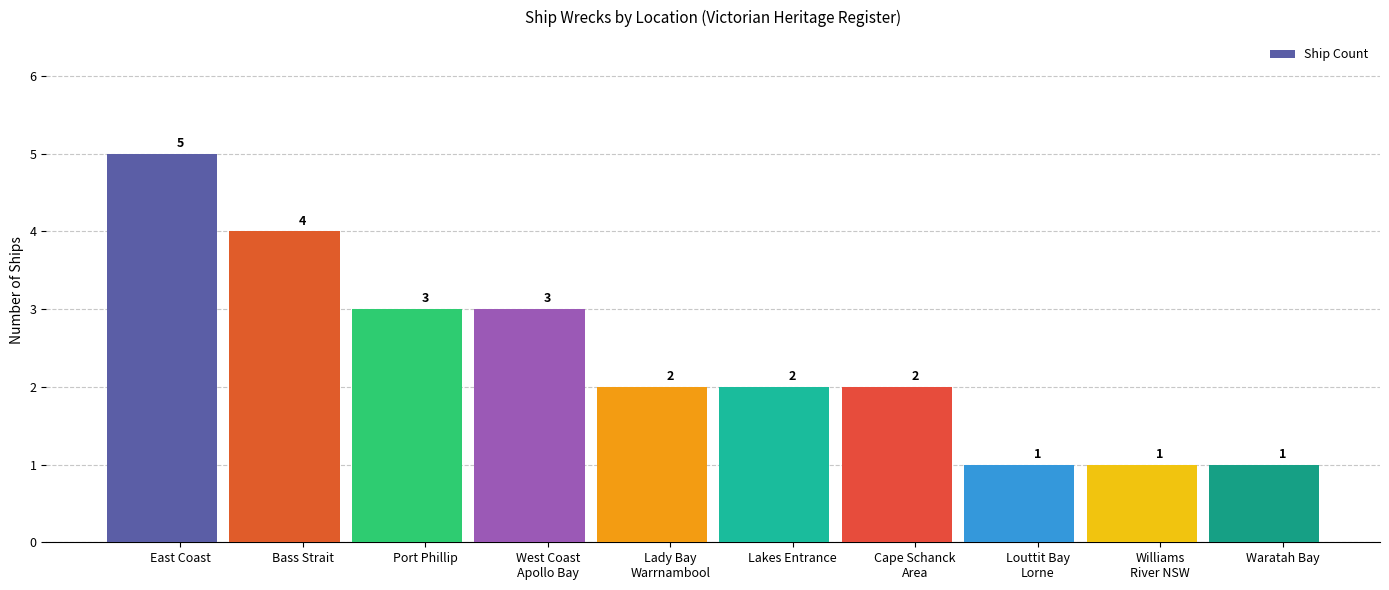

What is the difference between the second highest and minimum values?

3